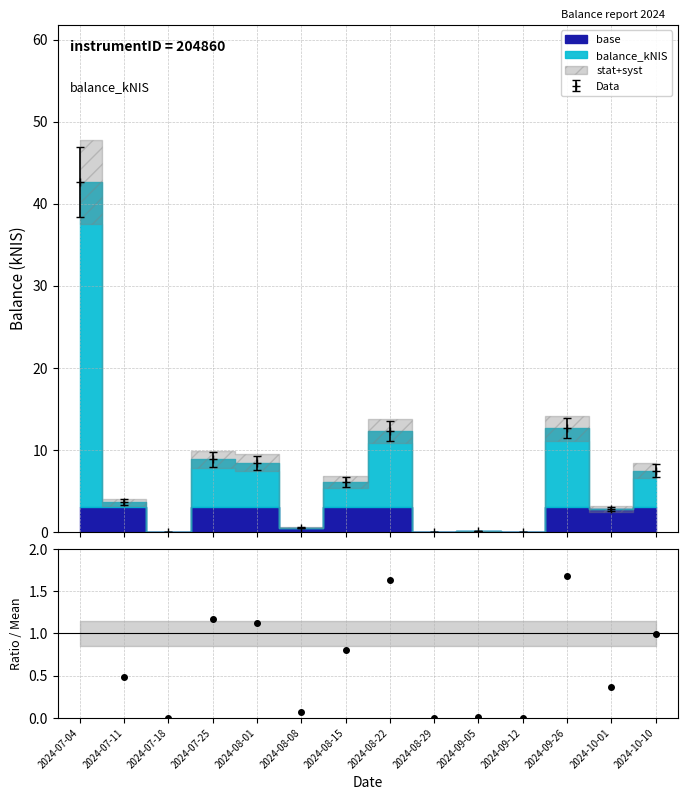

What position from the right is 2024-09-26?

3